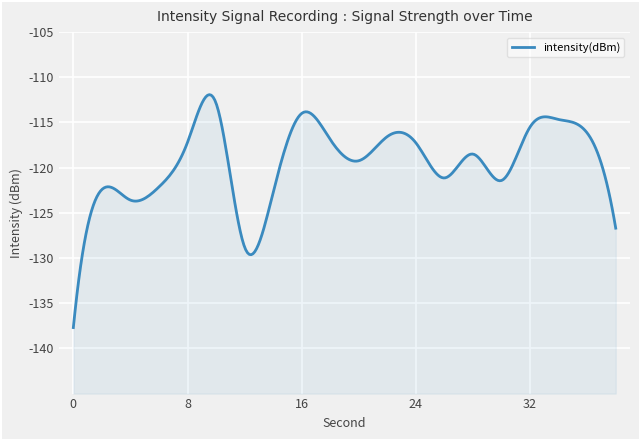

What is the change in value from 16 to 24?

-3.3